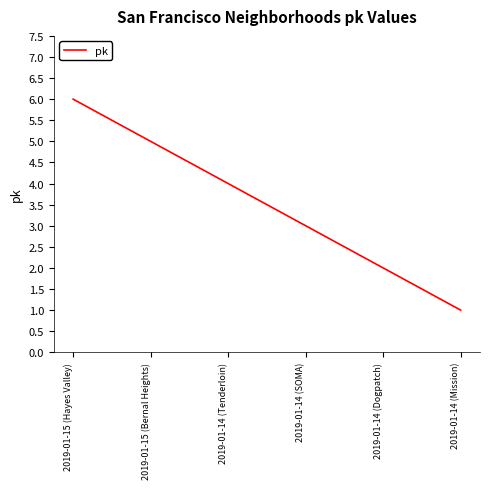

List the labels in order of value, smallest first.

2019-01-14 (Mission), 2019-01-14 (Dogpatch), 2019-01-14 (SOMA), 2019-01-14 (Tenderloin), 2019-01-15 (Bernal Heights), 2019-01-15 (Hayes Valley)